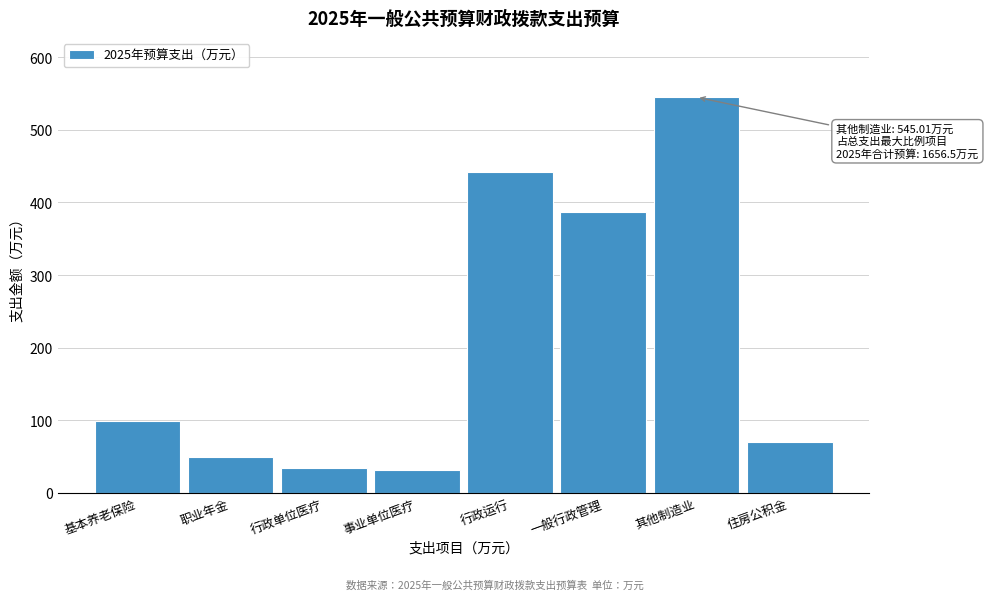

What is the label of the 1st bar from the right?

住房公积金